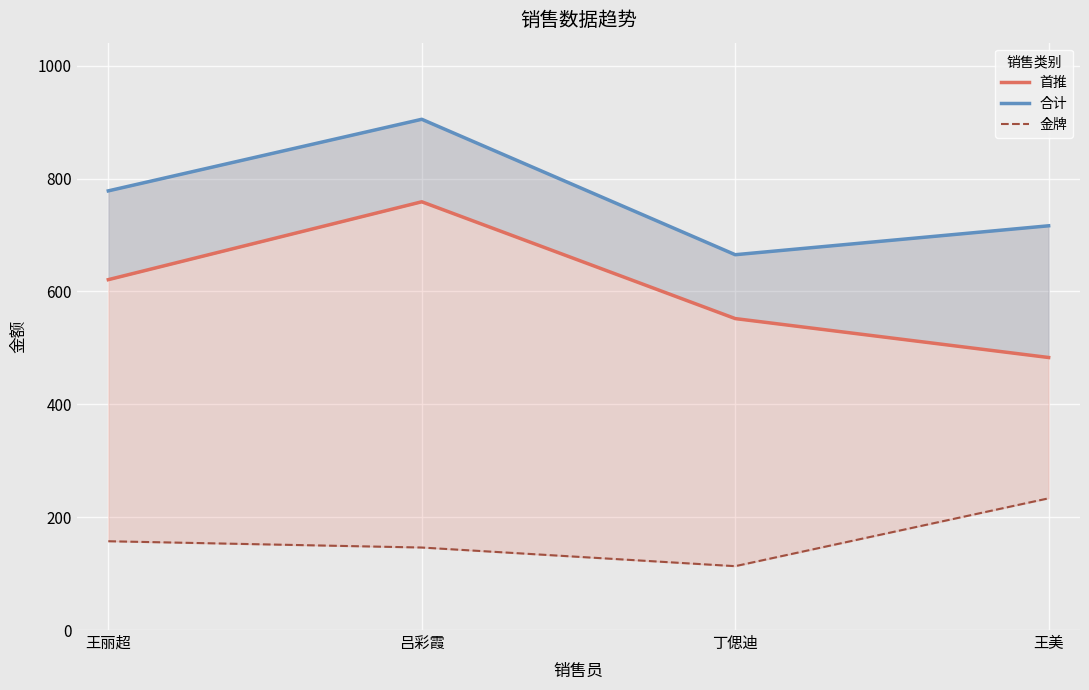

True or false: 金牌 and 合计 intersect in this chart.

False